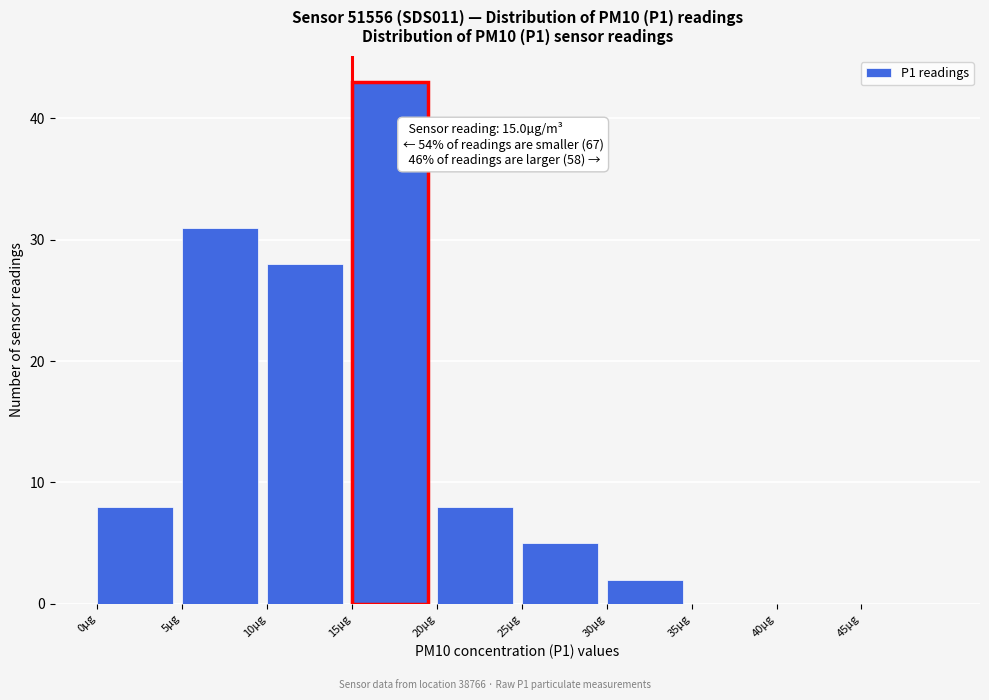

Over which range of the x-axis is the bar tallest?

15 to 20